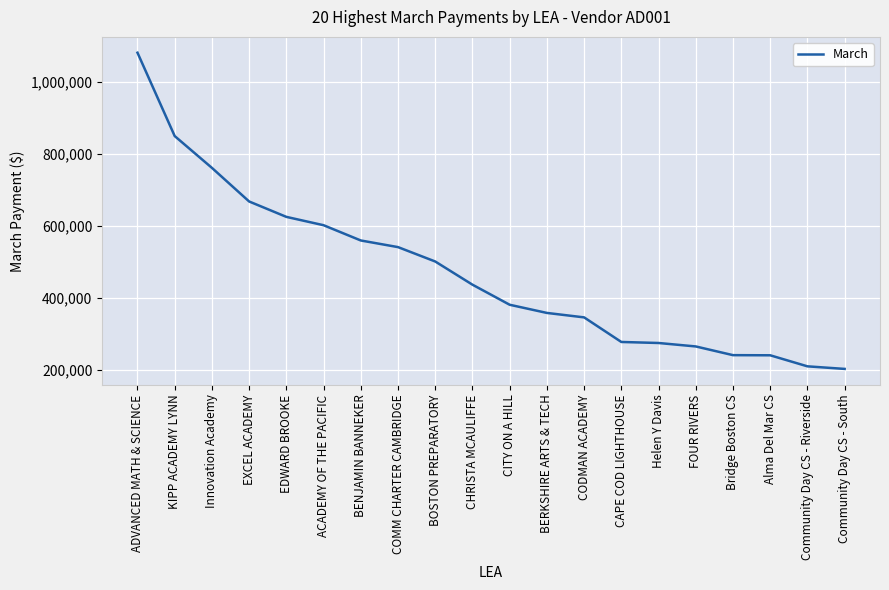

Is it true that the value at CAPE COD LIGHTHOUSE is 91208?

False